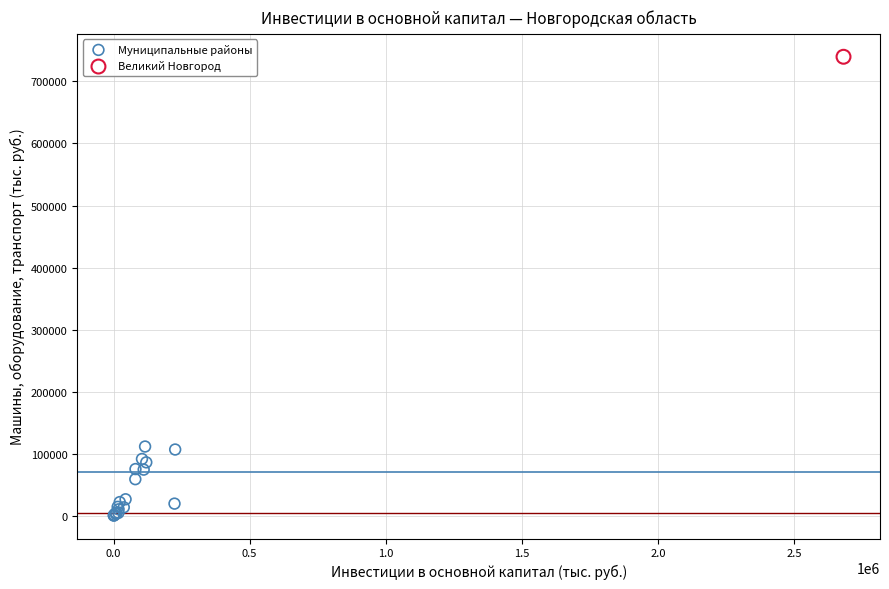

What are all the series names shown in the legend?

Муниципальные районы, Великий Новгород